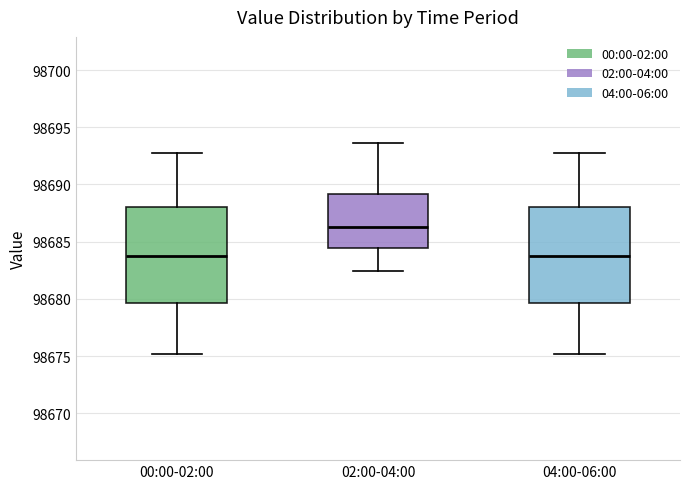

Reading left to right, read every box against the y-axis: the position of its median line, the range the box covers, and the ends of its whiskers. The values are not printed on the chart, so give them approximately, as read against the axis.

00:00-02:00: median 98683.5, box 98679.5 to 98688.0, whiskers 98675.0 to 98692.5
02:00-04:00: median 98686.5, box 98684.5 to 98689.0, whiskers 98682.5 to 98693.5
04:00-06:00: median 98683.5, box 98679.5 to 98688.0, whiskers 98675.0 to 98692.5